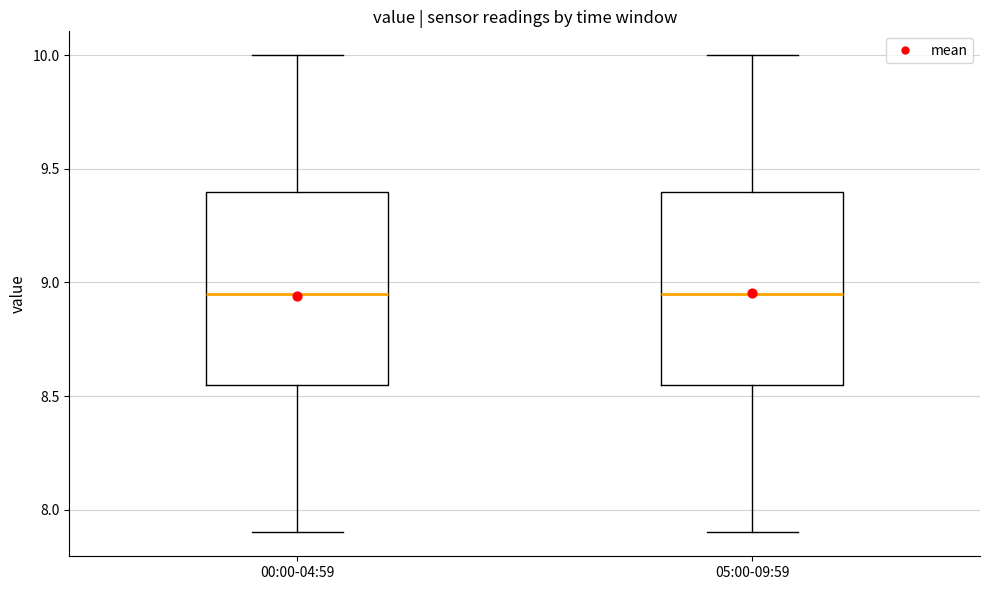

Reading left to right, transcribe this box plot: for each box, give where its median line is, the range the box spans, and where its two whiskers end, as read against the y-axis. The values are not printed on the chart, so give them approximately, as read against the axis.

00:00-04:59: median 8.95, box 8.55 to 9.40, whiskers 7.90 to 10.00
05:00-09:59: median 8.95, box 8.55 to 9.40, whiskers 7.90 to 10.00